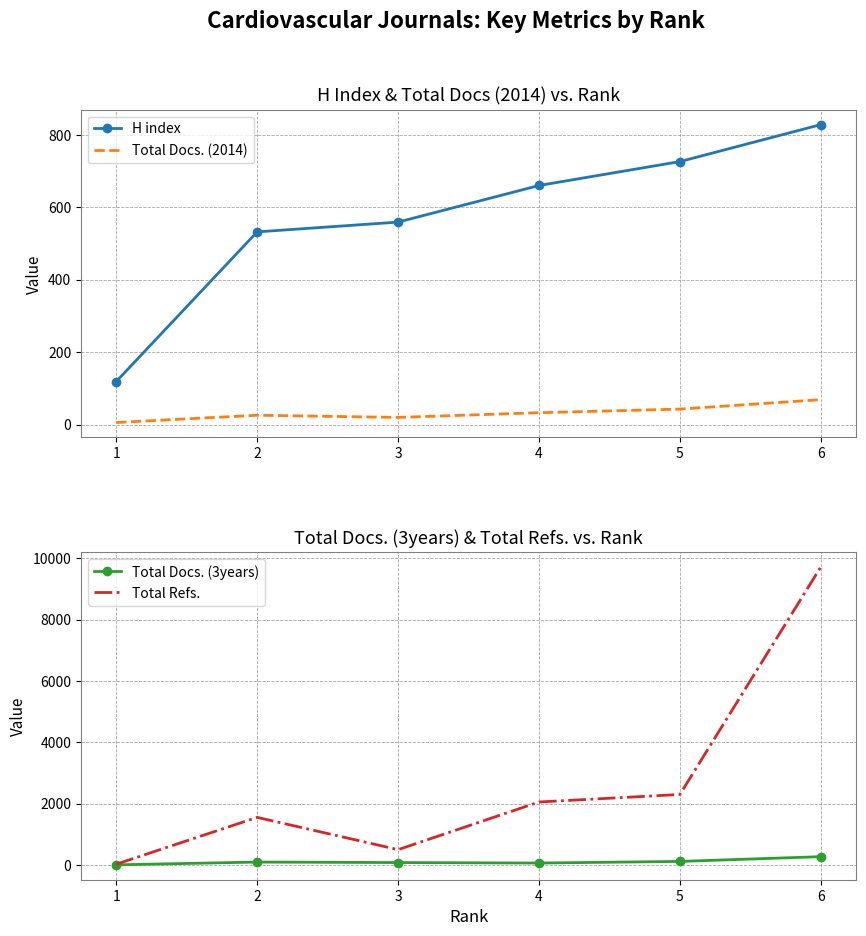

What is the total value across all series at 2?

2212